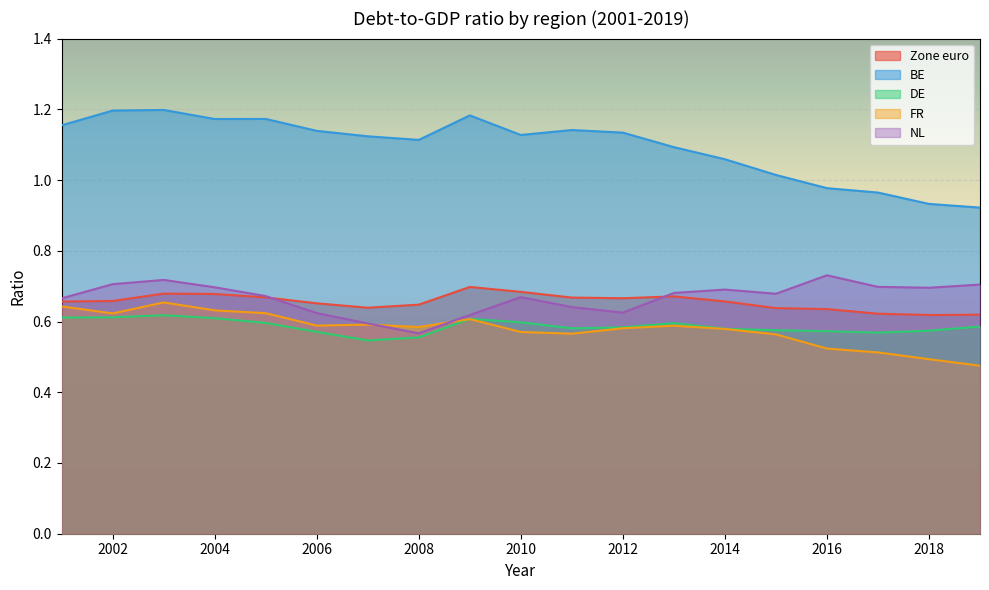

Is it true that BE equals 0.4 at 2015?

False